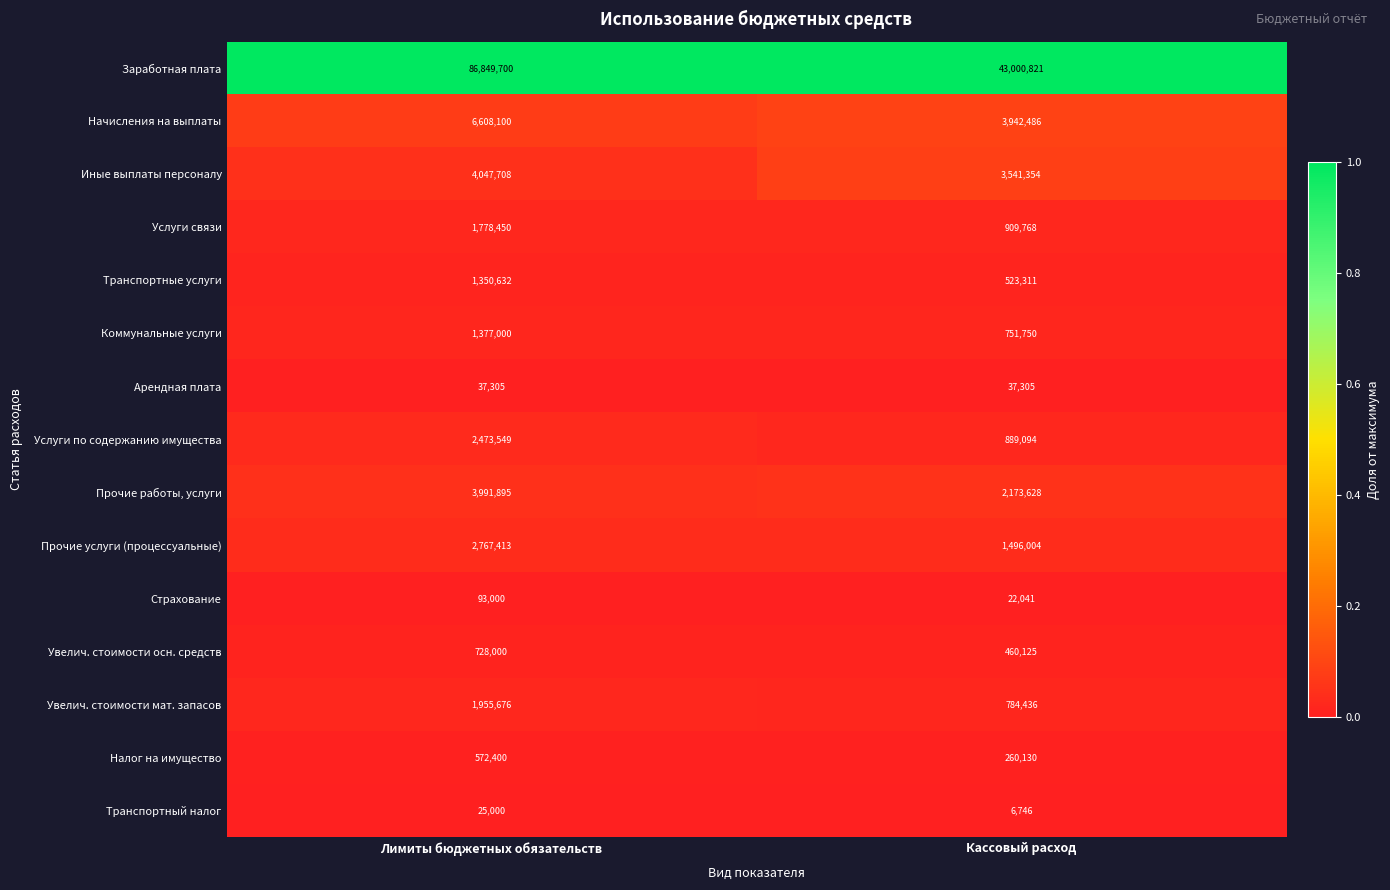

True or false: Увелич. стоимости осн. средств has a value of 192953 at Кассовый расход.

False